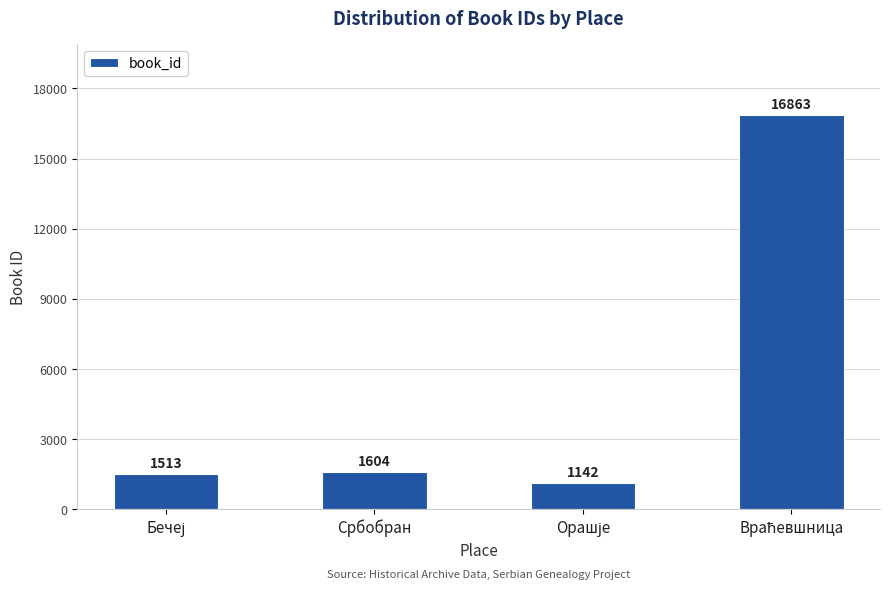

The value at Србобран is 1604. True or false?

True